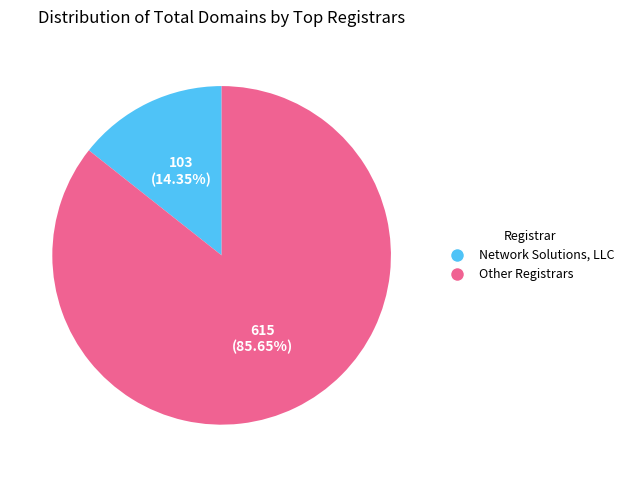

Approximately how many times larger is the value at Other Registrars compared to Network Solutions, LLC?

6.0